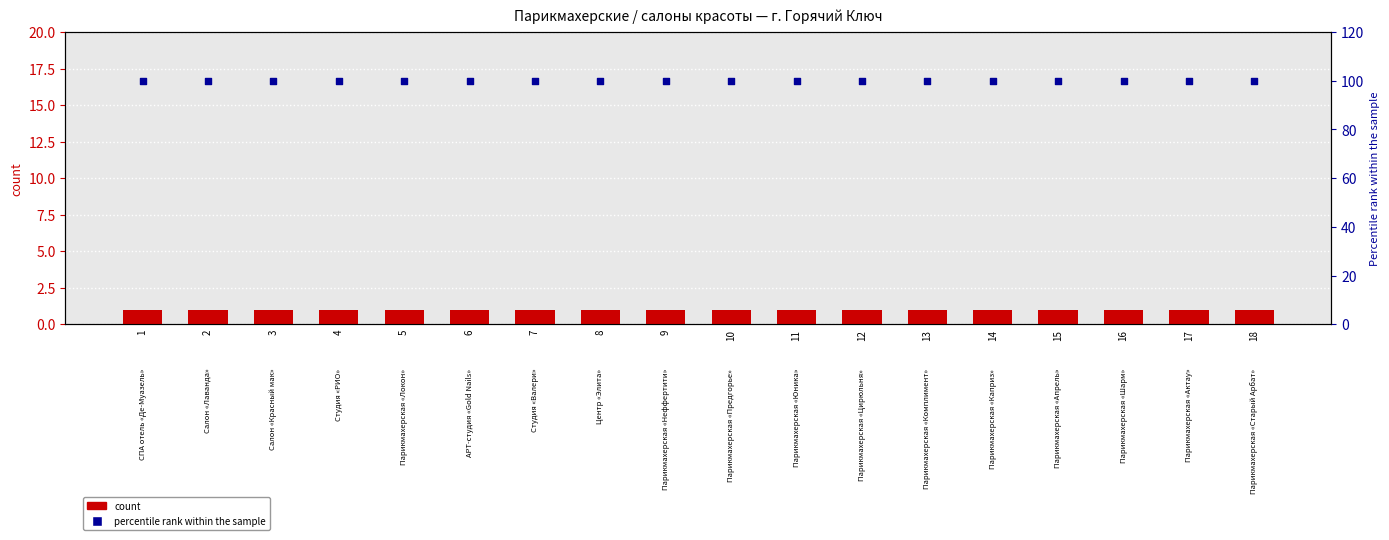

Which series has the largest Y range (max minus min)?

count